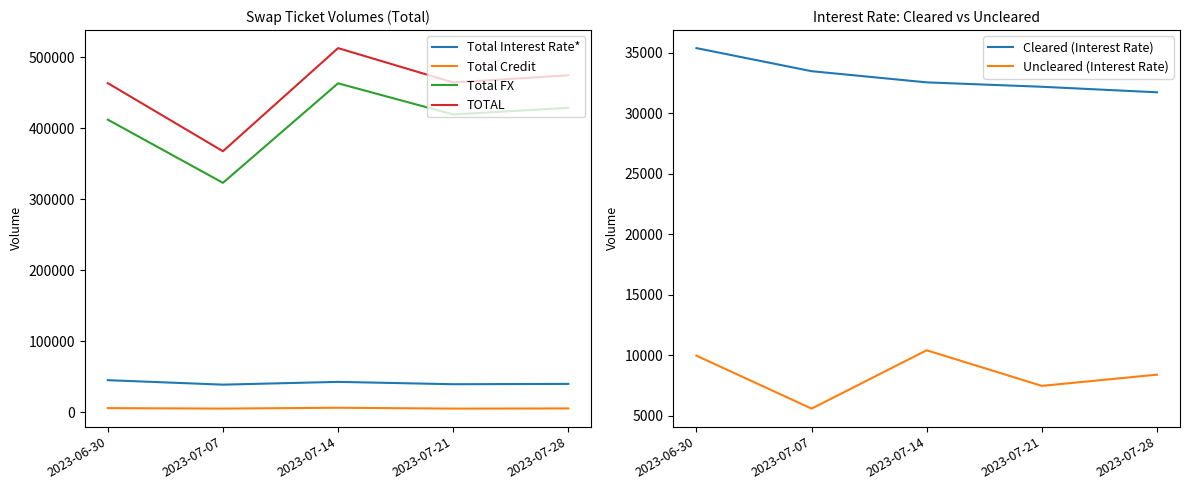

In TOTAL, how many points are higher than both neighbors (excluding endpoints)?

1